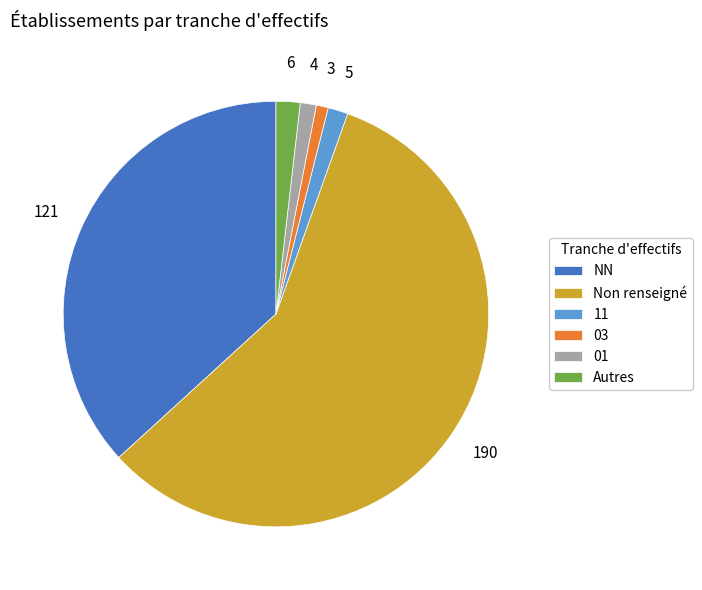

Is 03 the majority of the pie?

No